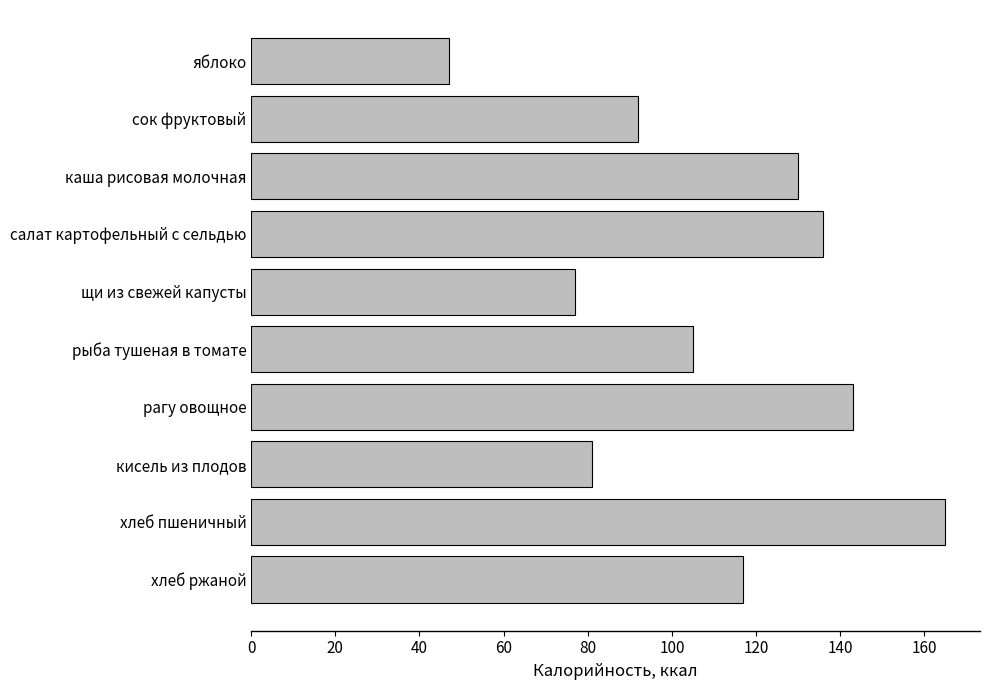

List the labels in order of value, smallest first.

яблоко, щи из свежей капусты, кисель из плодов, сок фруктовый, рыба тушеная в томате, хлеб ржаной, каша рисовая молочная, салат картофельный с сельдью, рагу овощное, хлеб пшеничный